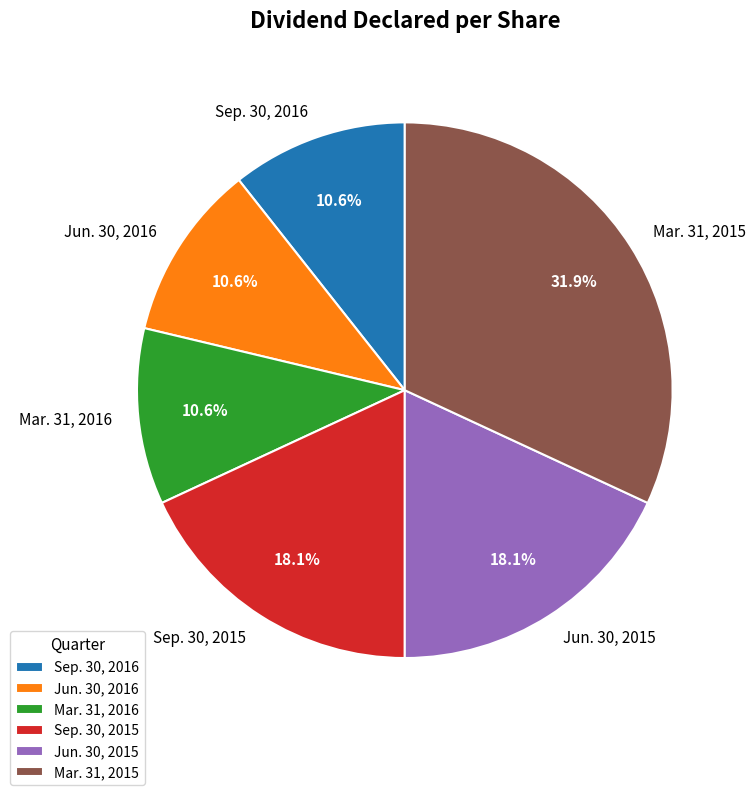

The Jun. 30, 2016 slice represents 19% of the pie. True or false?

False